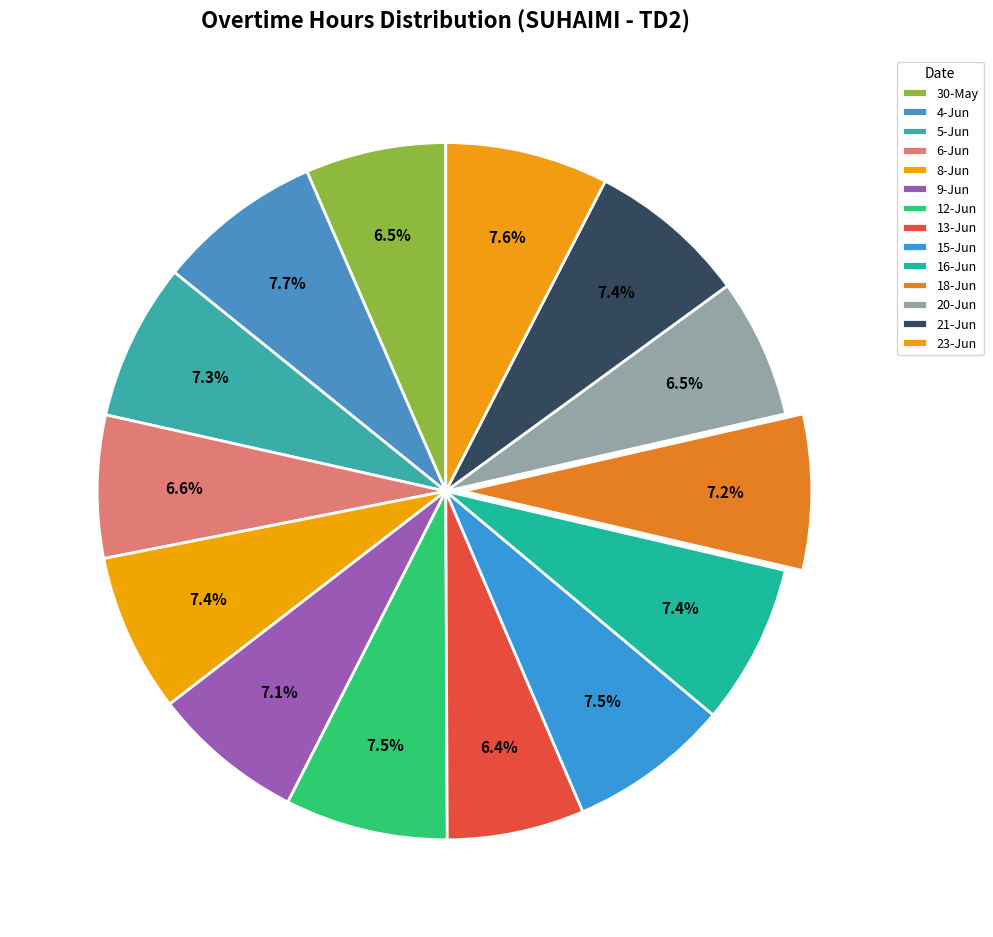

Rank the categories by value from highest to lowest.

4-Jun, 23-Jun, 12-Jun, 15-Jun, 16-Jun, 21-Jun, 8-Jun, 5-Jun, 18-Jun, 9-Jun, 6-Jun, 30-May, 20-Jun, 13-Jun